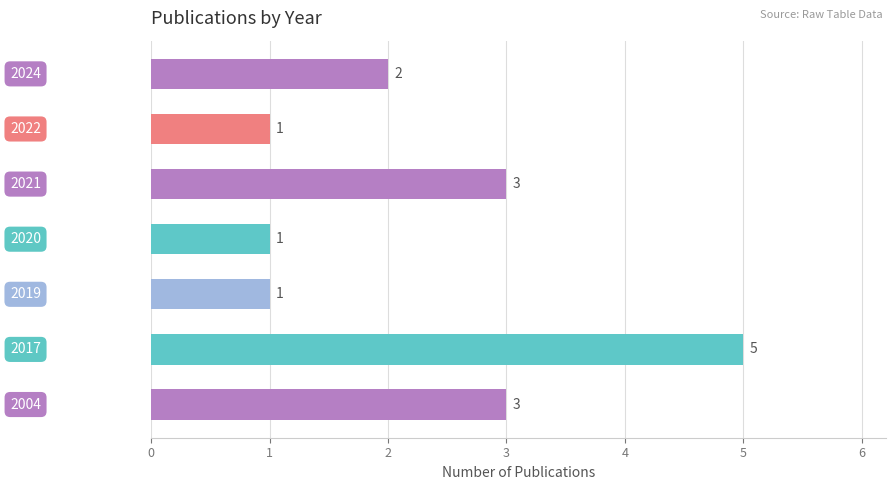

Are the bars horizontal?

Yes